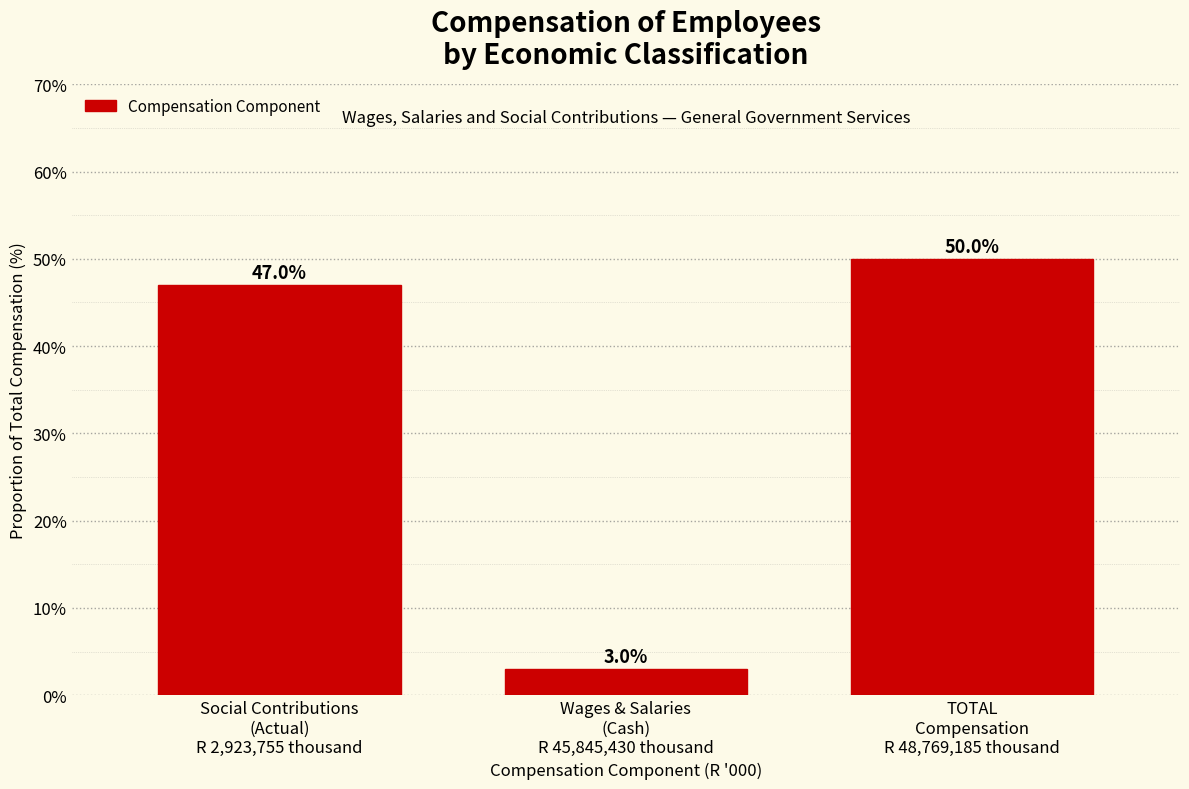

Reading left to right, extract all data points from this chart.

47.0	3.0	50.0